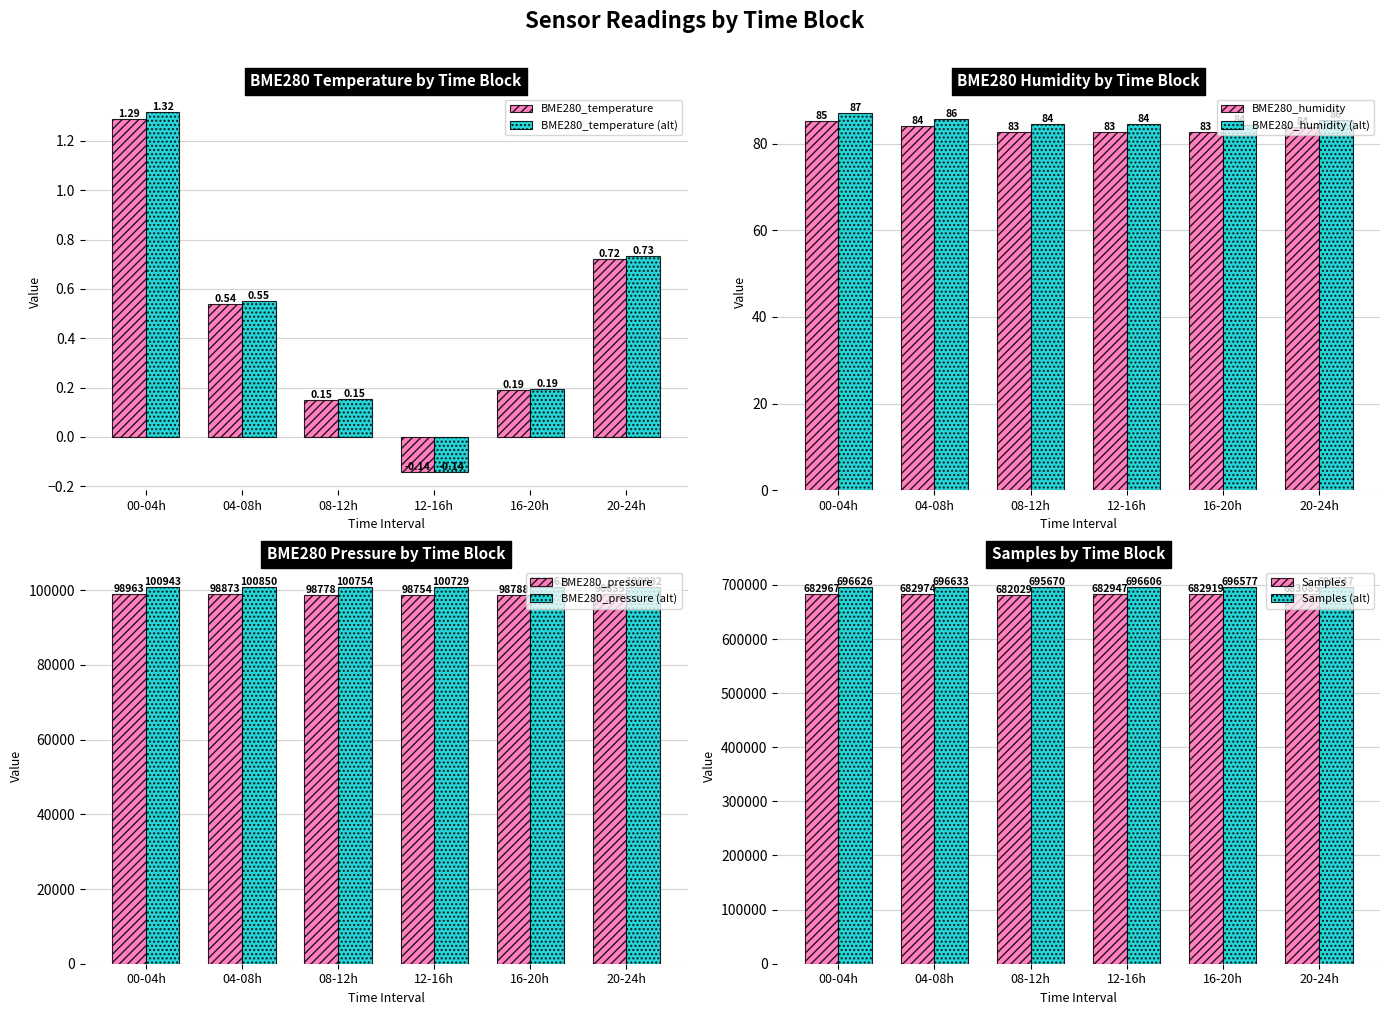

What is the sum of the BME280_temperature (alt) values at 20-24h and 08-12h?

0.9